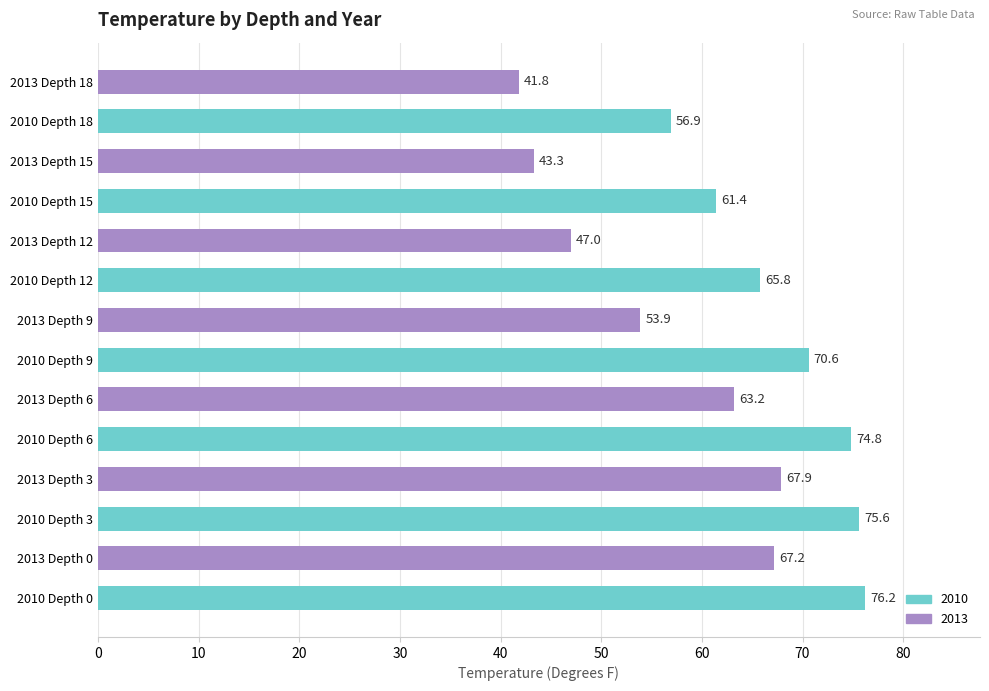

What is the maximum value shown in the chart?

76.2